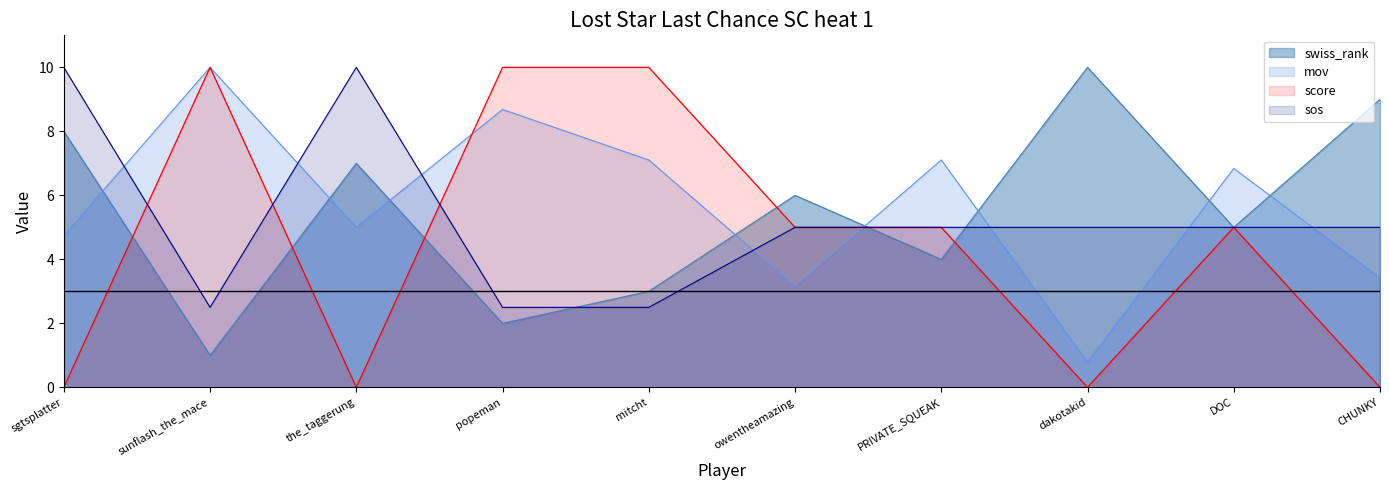

Which series changed the most between PRIVATE_SQUEAK and dakotakid?

mov